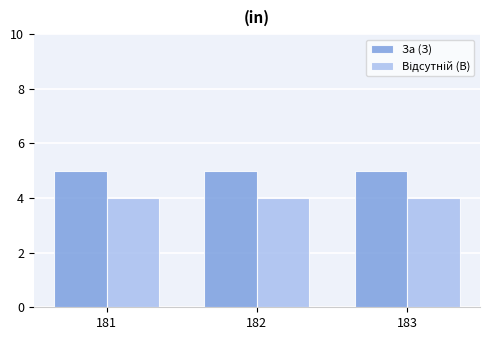

How many bars are there in total?

6